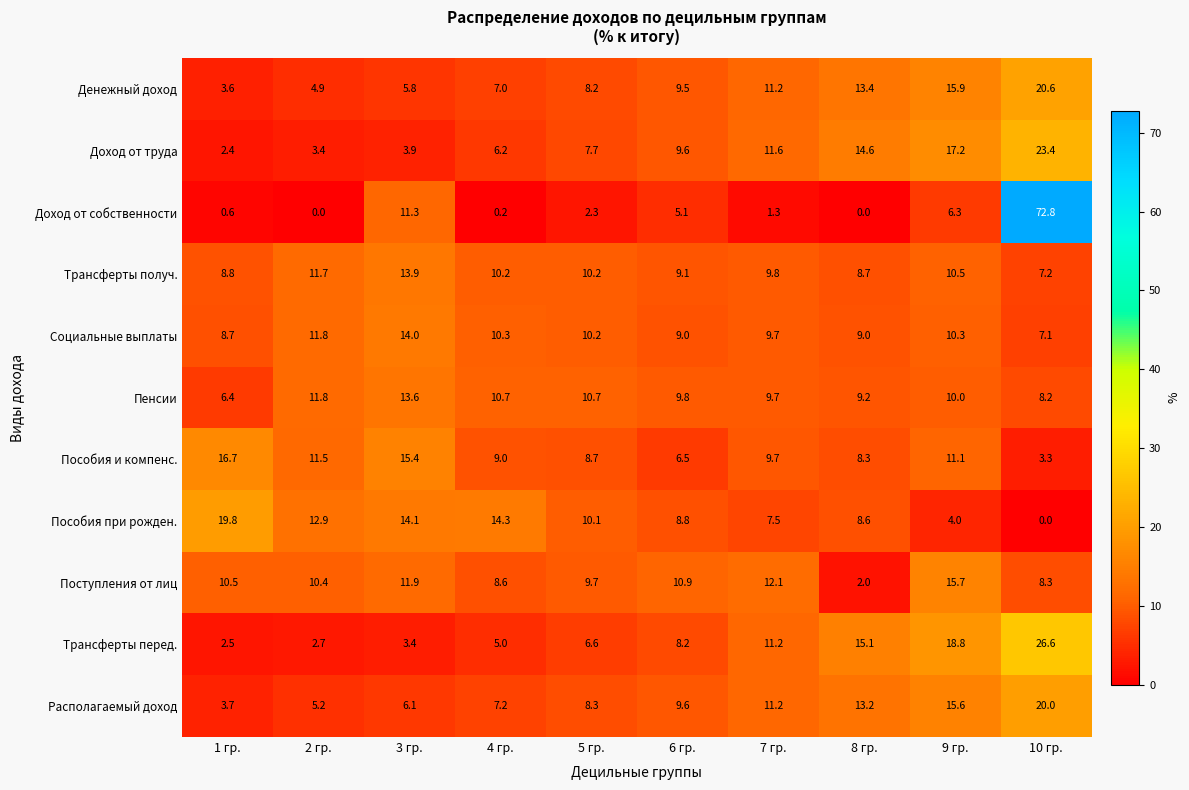

What is the difference between the Пенсии values at 2 гр. and 6 гр.?

2.0